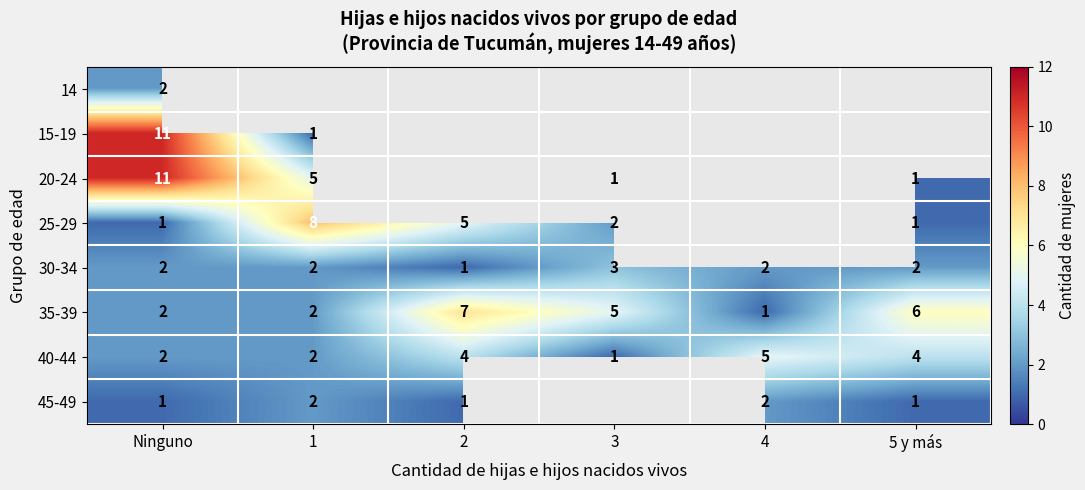

At how many categories does at least one series exceed 2?

6